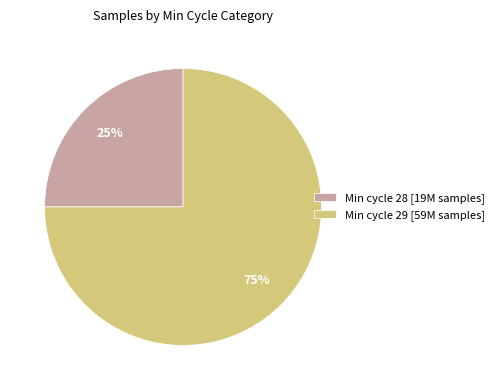

What is the ratio of the value at Min cycle 28 [19M samples] to the value at Min cycle 29 [59M samples]?

0.3